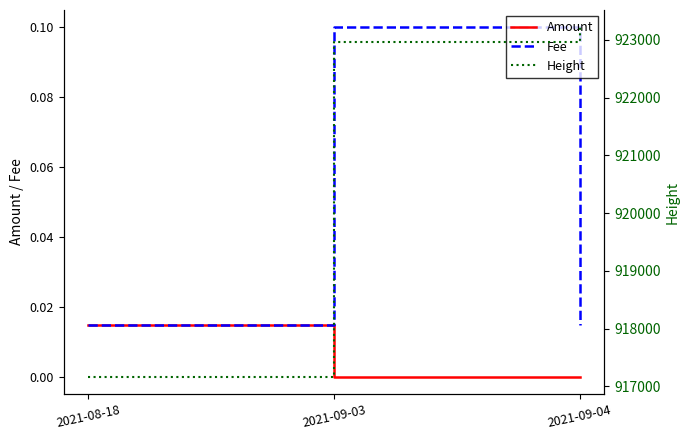

At how many categories does at least one series exceed 816729?

3